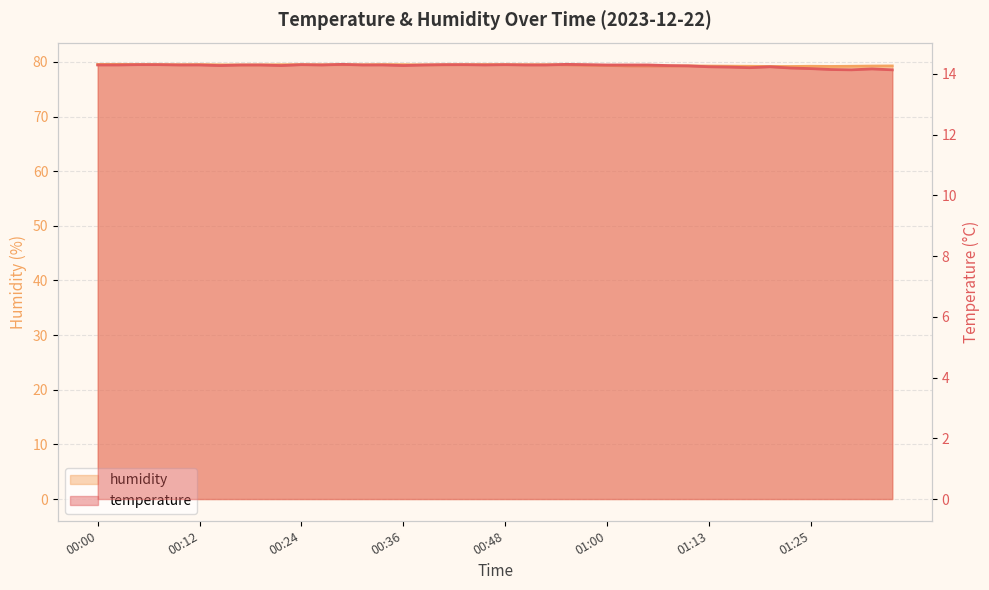

Rank the series by their average value, from highest to lowest.

humidity, temperature